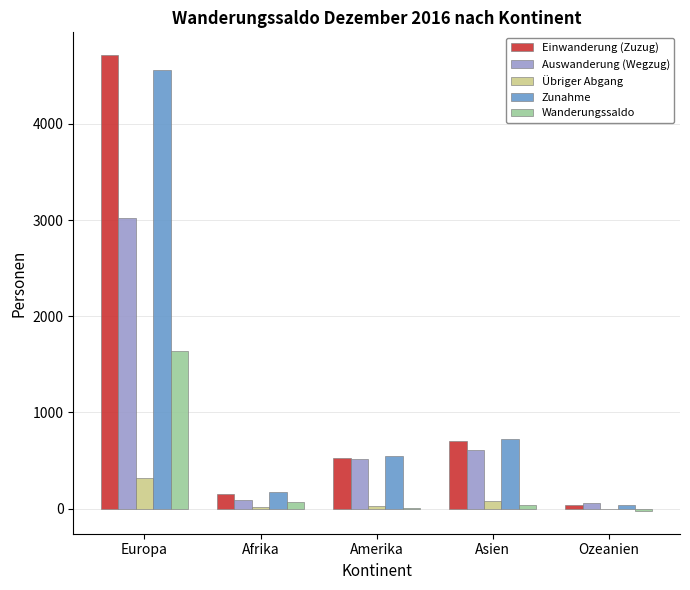

What is the sum of the Zunahme values at Ozeanien and Europa?

4593